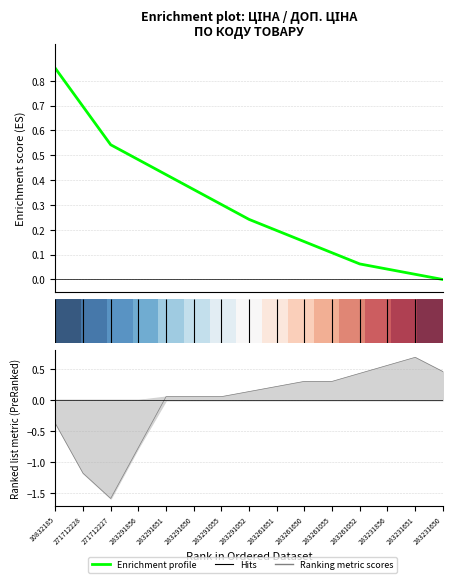

The value of Enrichment profile at 9 is 0.1. True or false?

False